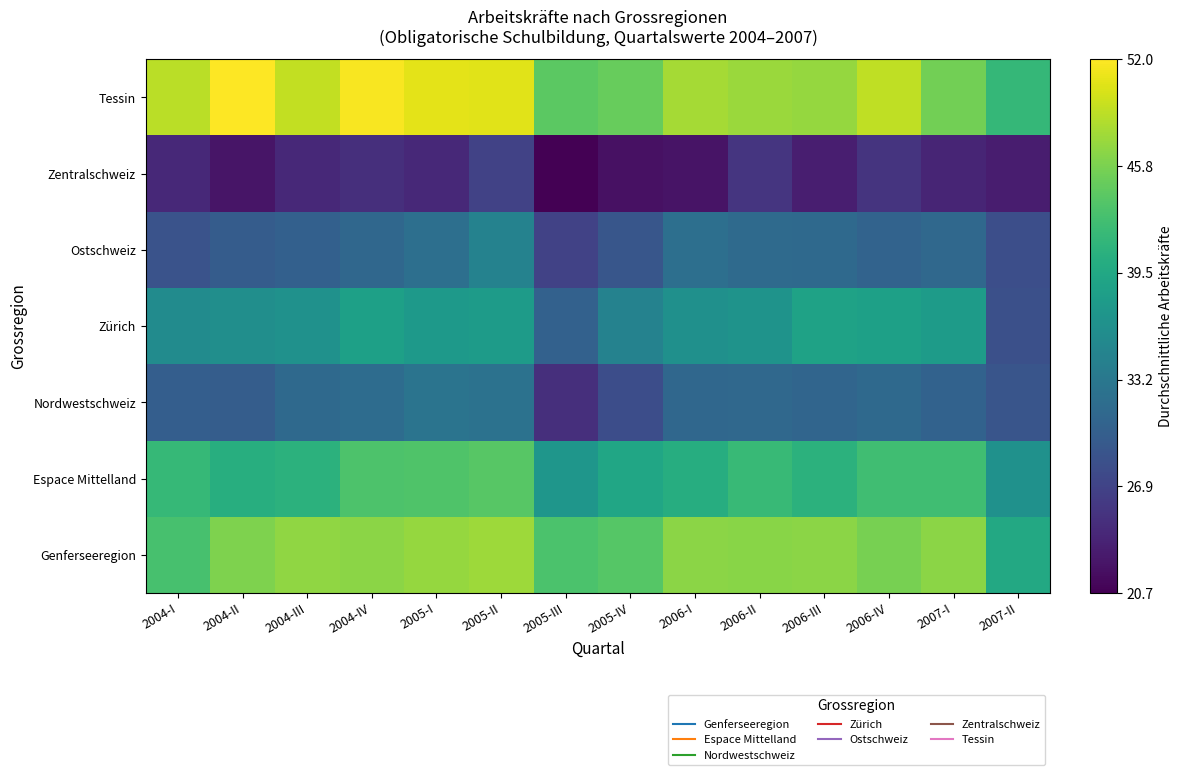

Count the number of data series in this chart.

7